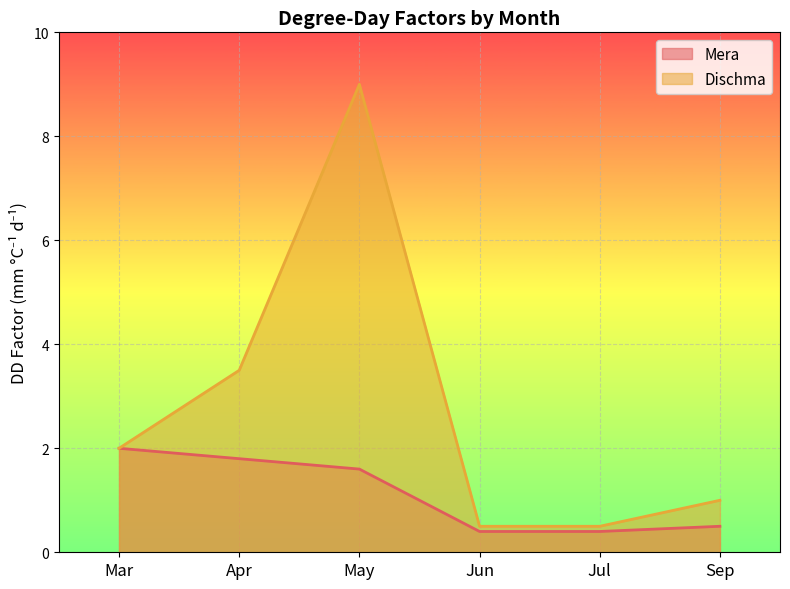

Rank the series by their average value, from lowest to highest.

Mera, Dischma